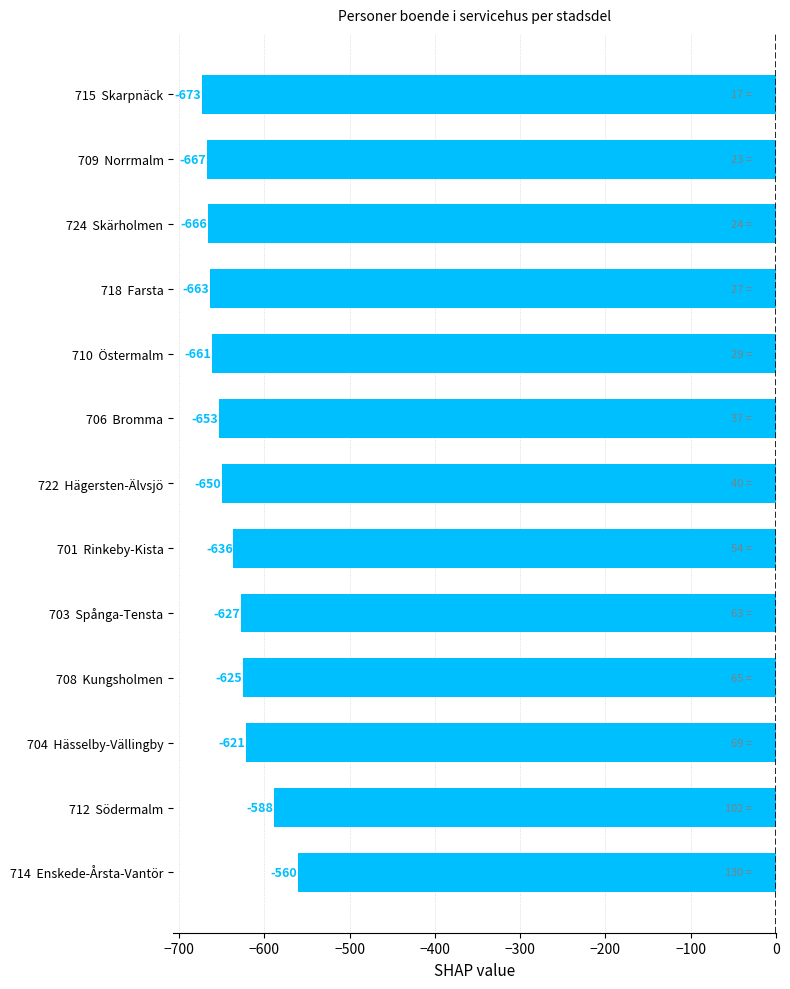

What is the sum of all values?

-8290